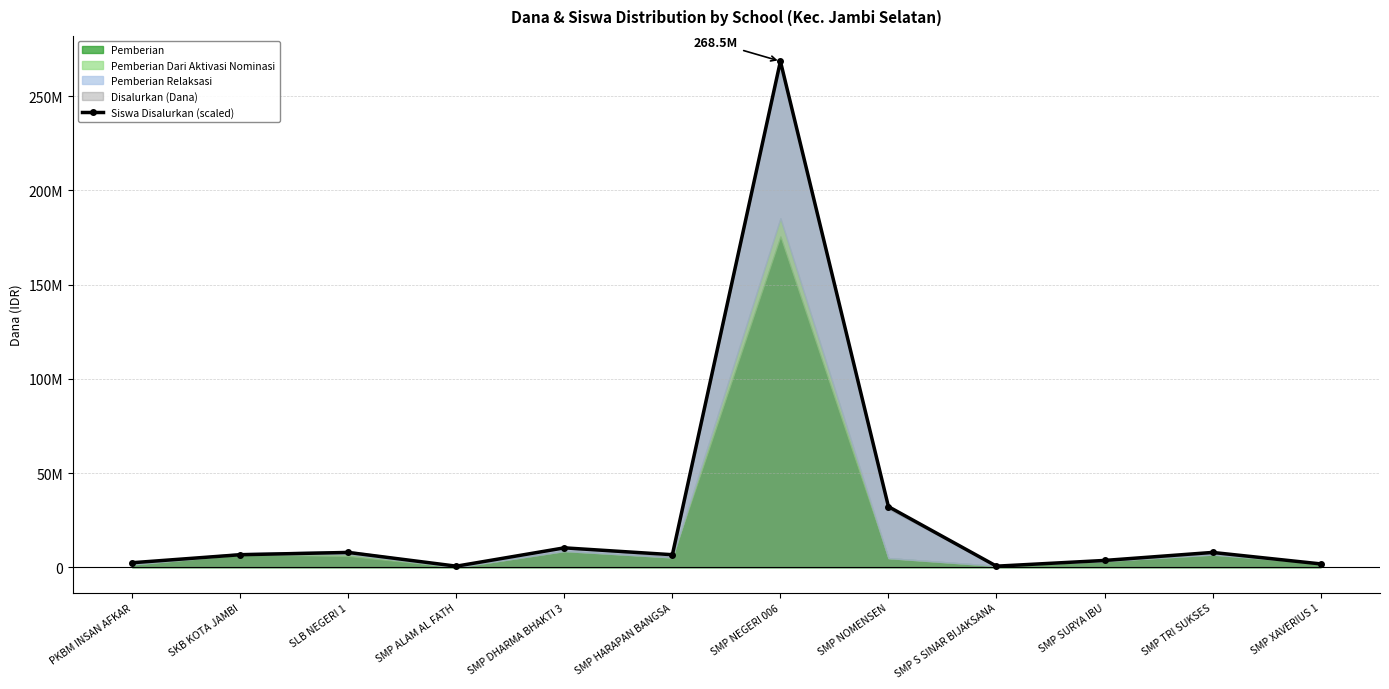

Which category has the highest value across all series?

SMP NEGERI 006